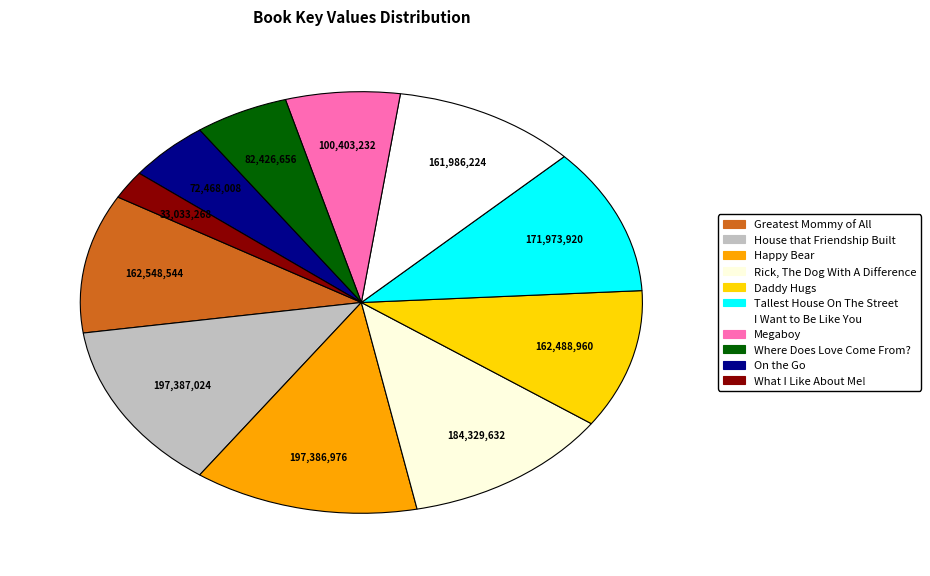

What is the change in value from Tallest House On The Street to Megaboy?

-71570691